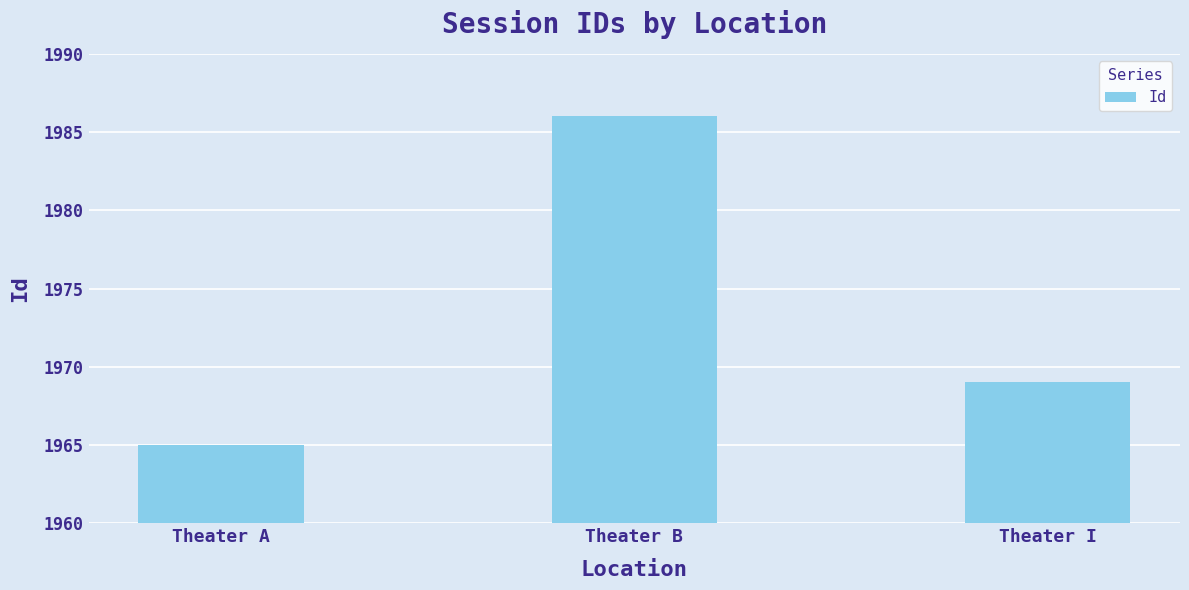

Read the value at Theater A.

1965